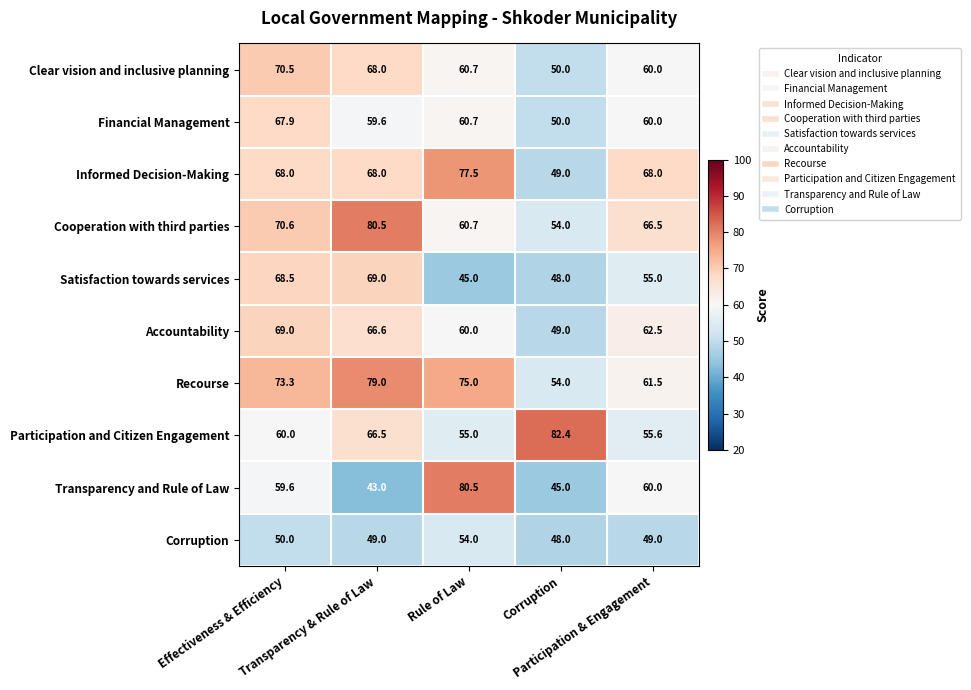

Which label corresponds to the smallest value in the chart?

Transparency & Rule of Law